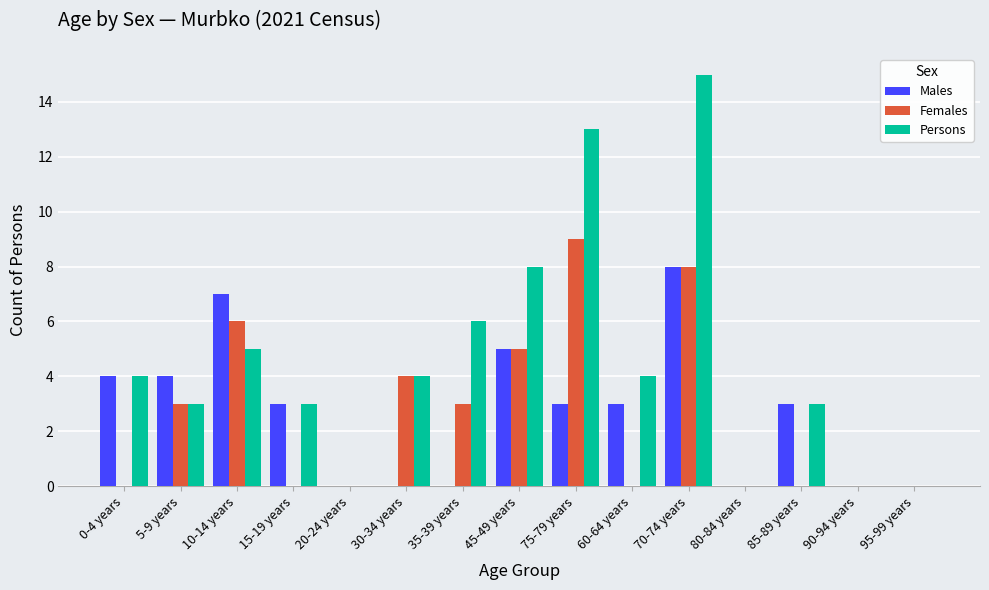

What is the greatest value displayed?

15